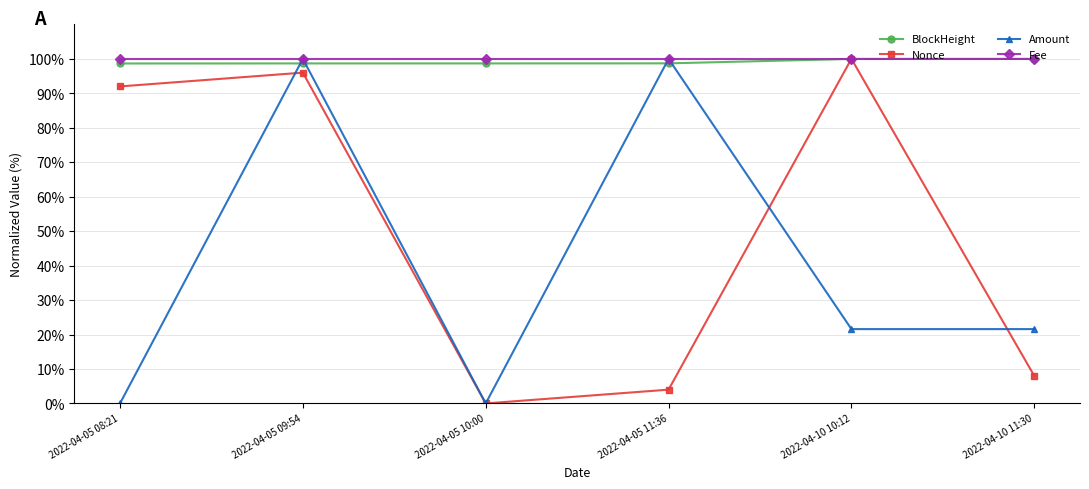

Is the value of BlockHeight at 2022-04-10 11:30 greater than the value of Nonce at 2022-04-05 09:54?

Yes